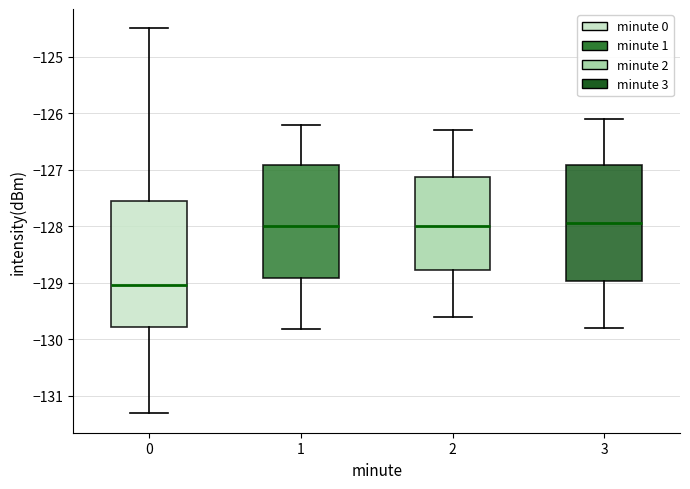

Which box is the tallest, from its lower edge to its upper edge?

0